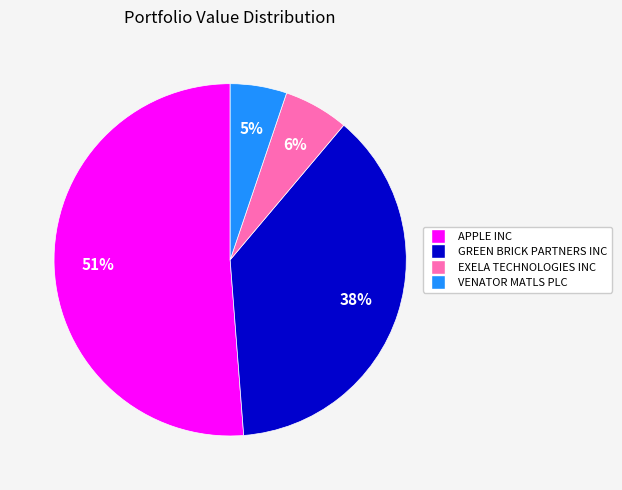

To the nearest percent, what portion does GREEN BRICK PARTNERS INC represent?

38%